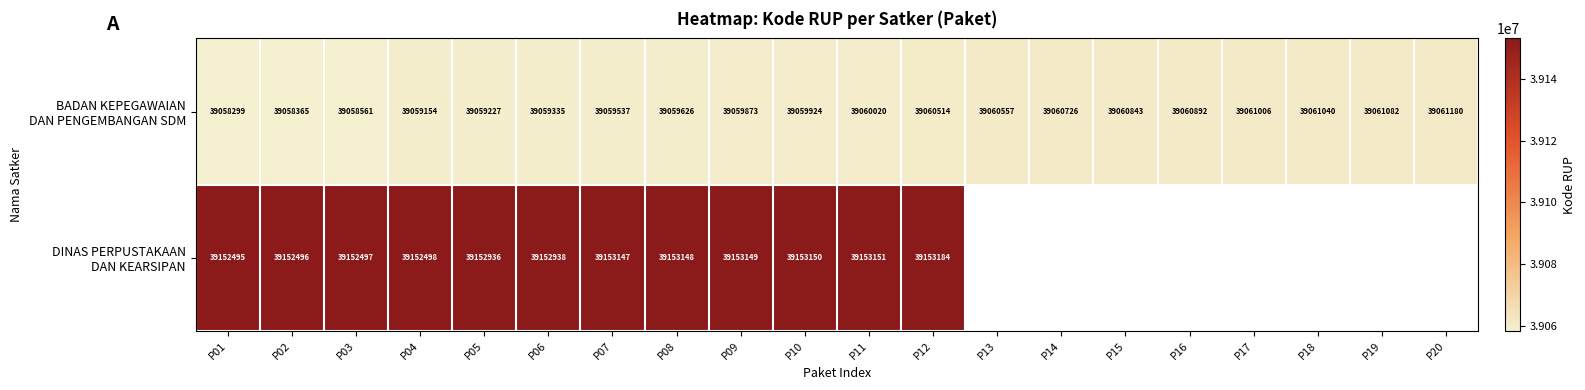

What is the difference between the highest and lowest values at P11?

93131